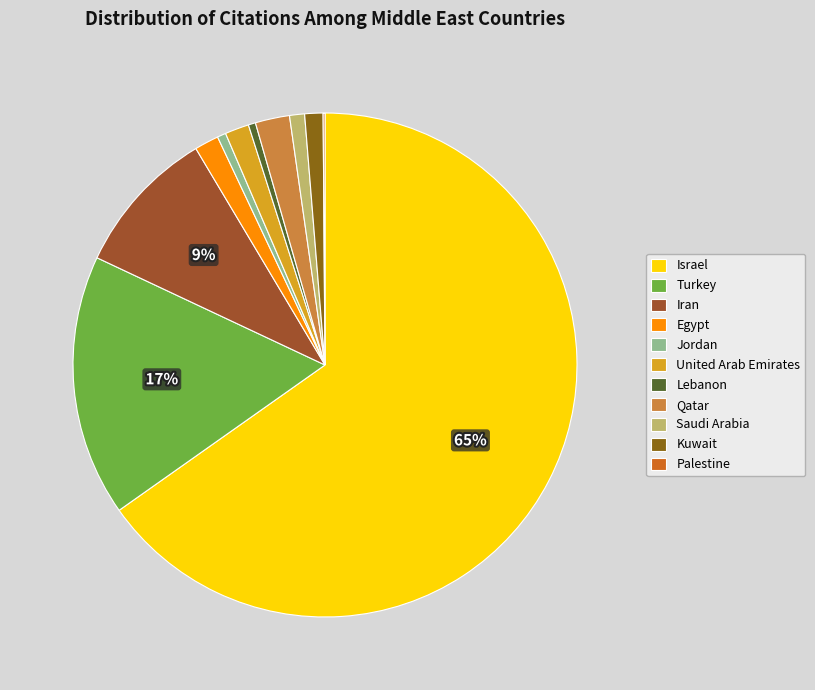

The Jordan slice represents 1% of the pie. True or false?

True